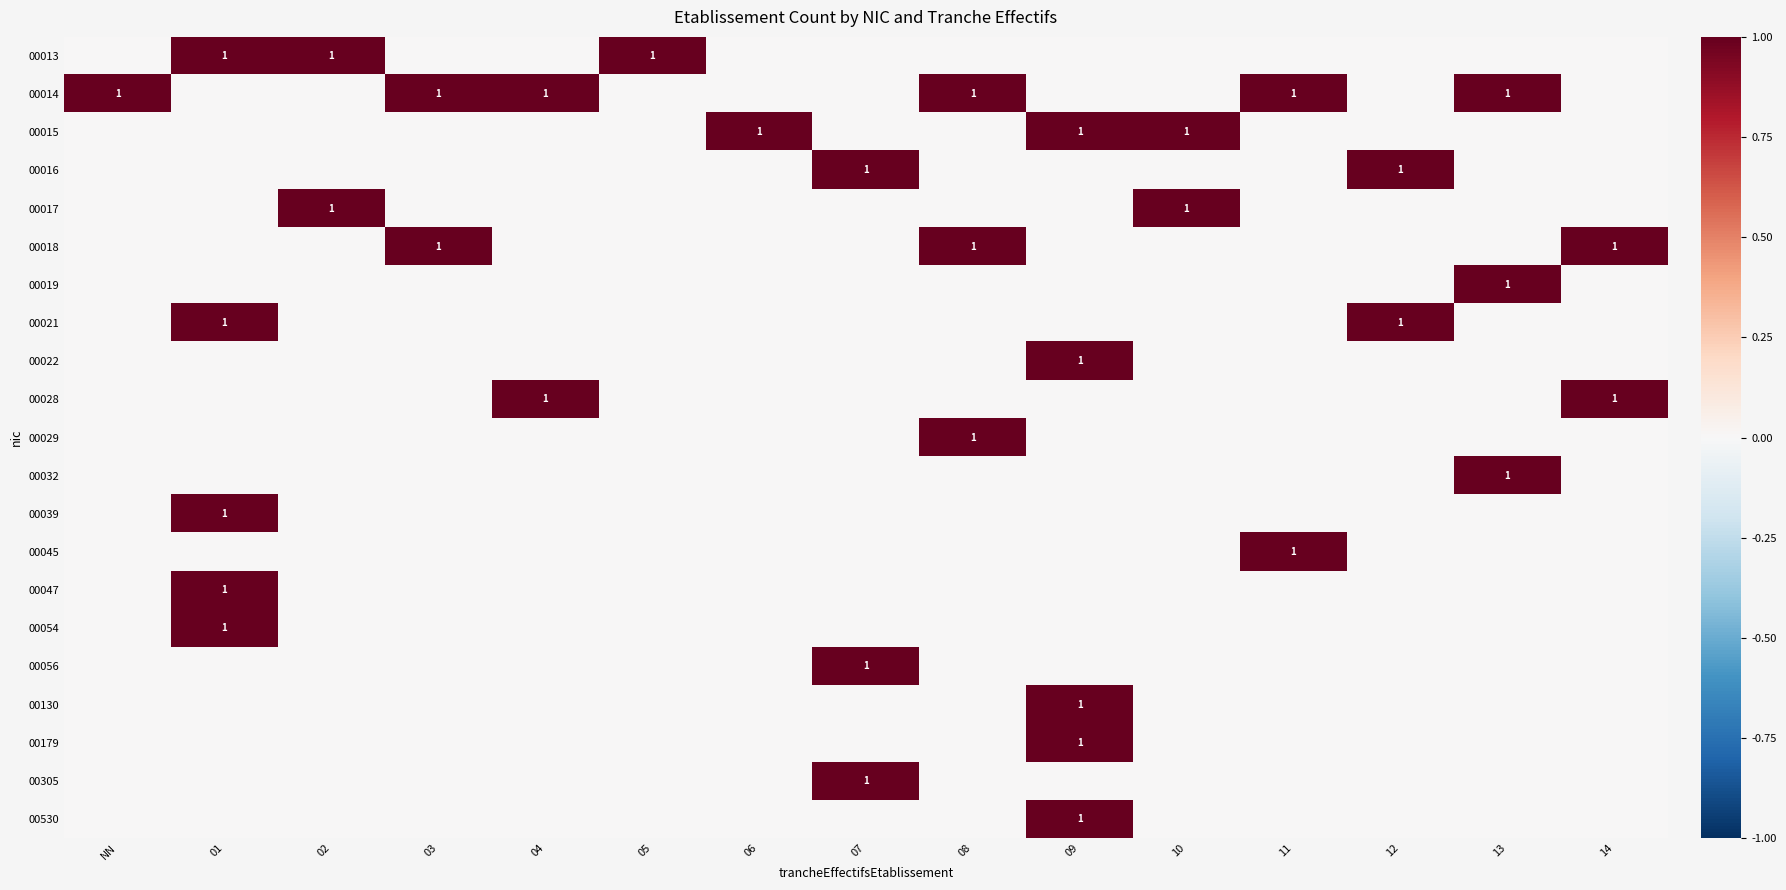

Is it true that 00047 equals 1 at 01?

True